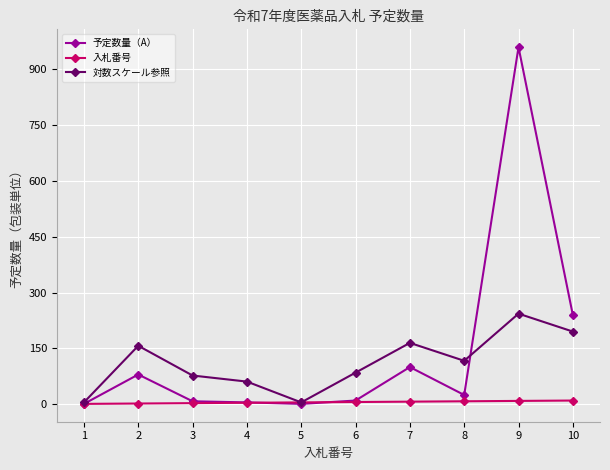

Between 2 and 9, which series saw the biggest shift?

予定数量（A）